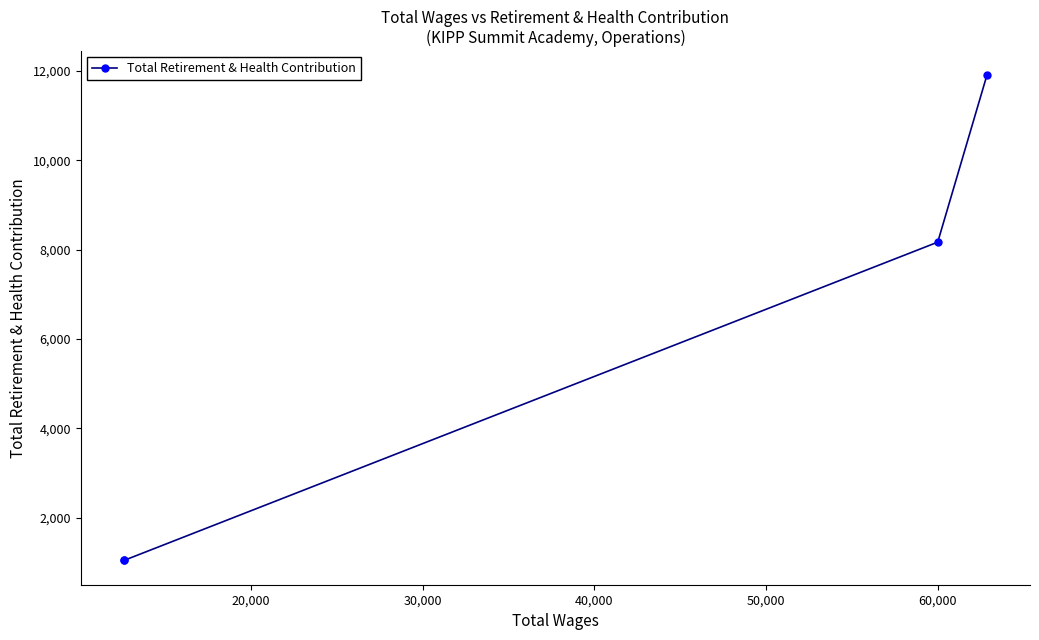

What is the value of the 1st point from the left?

1038